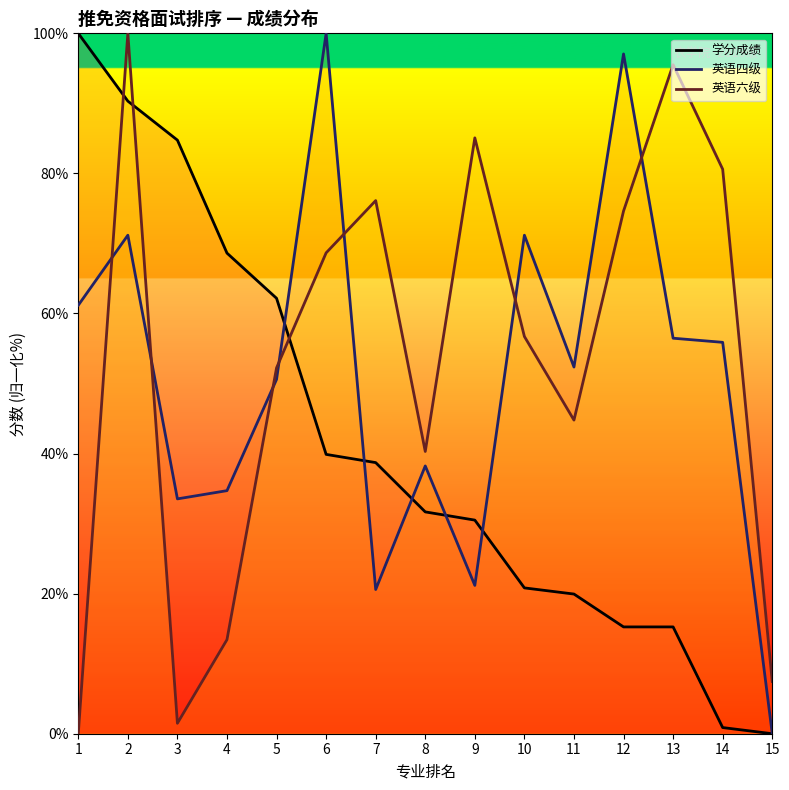

The 学分成绩 series shows 28.4 at 1. True or false?

False